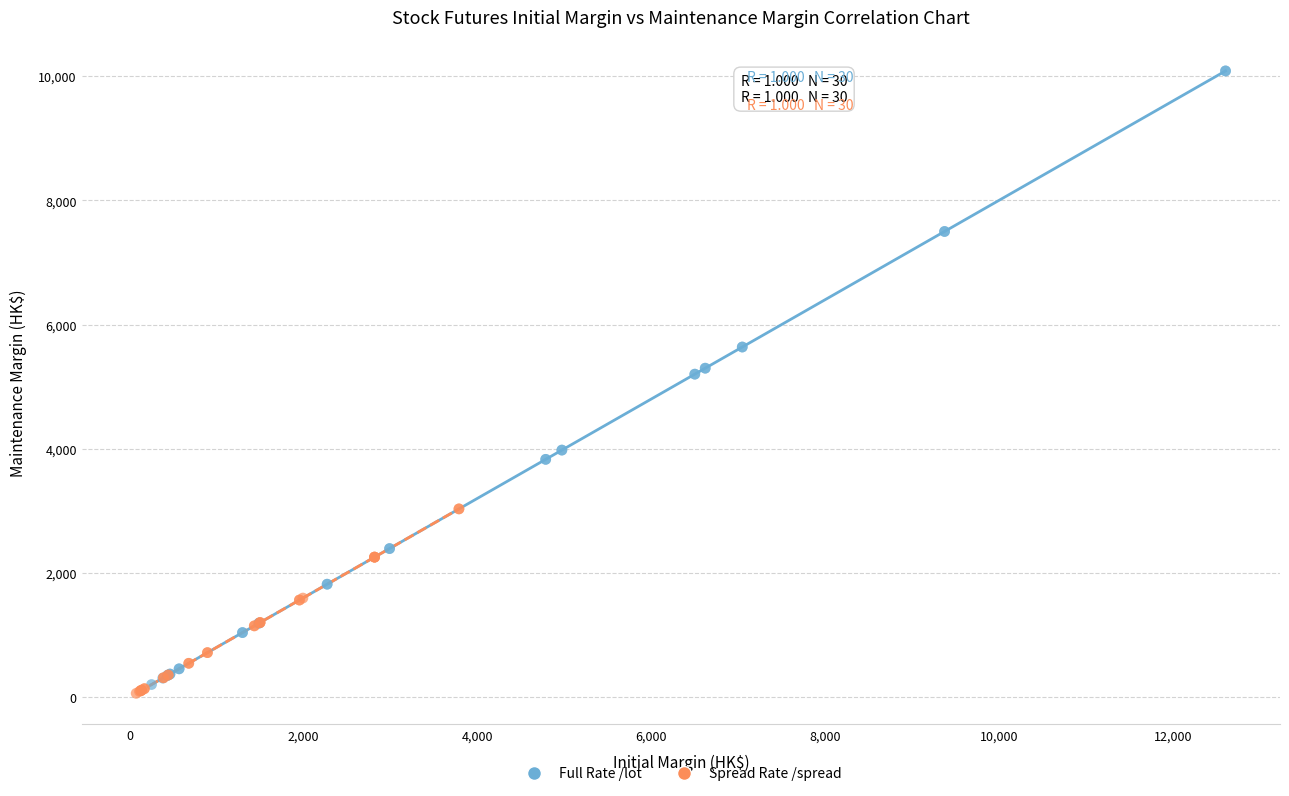

Which series contains the highest Y value?

Full Rate /lot